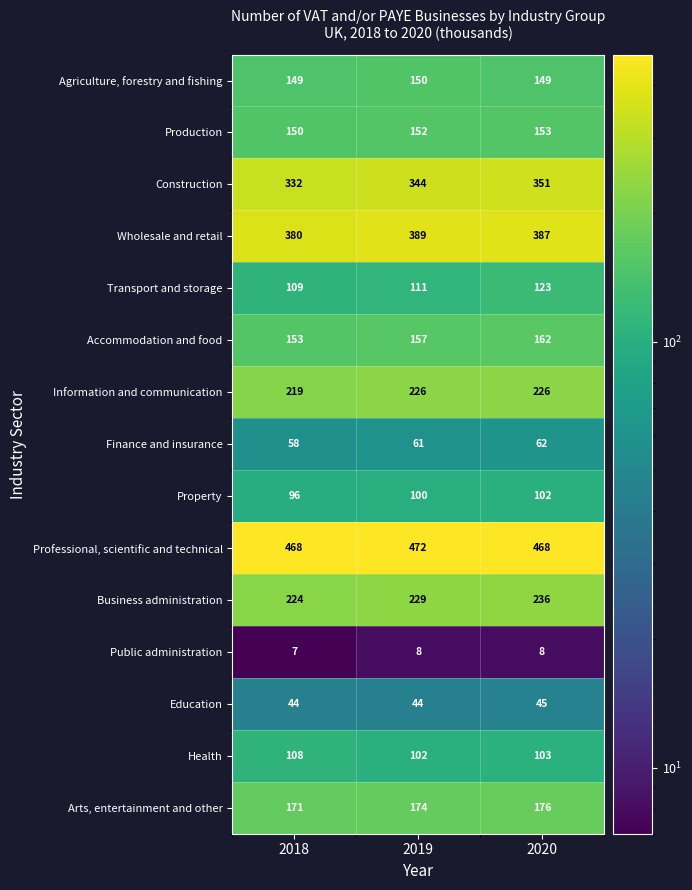

Rank the series at 2019 from highest to lowest value.

Professional, scientific and technical, Wholesale and retail, Construction, Business administration, Information and communication, Arts, entertainment and other, Accommodation and food, Production, Agriculture, forestry and fishing, Transport and storage, Health, Property, Finance and insurance, Education, Public administration